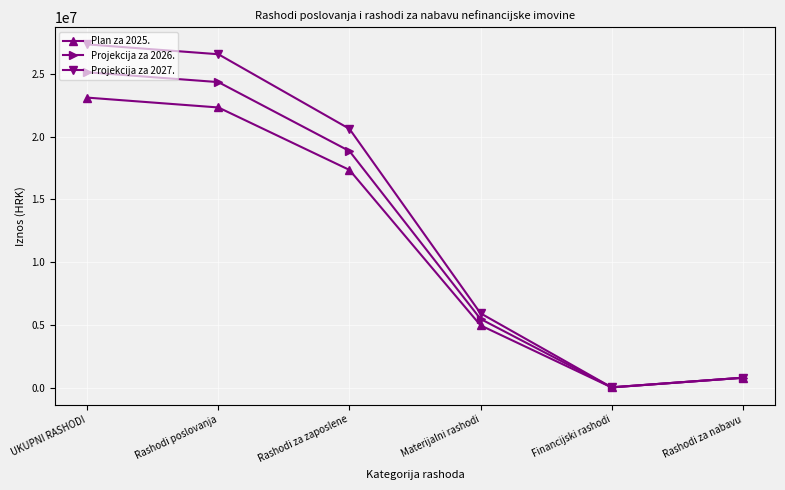

Where is Projekcija za 2026. nearest to the value 12578852?

Rashodi za zaposlene